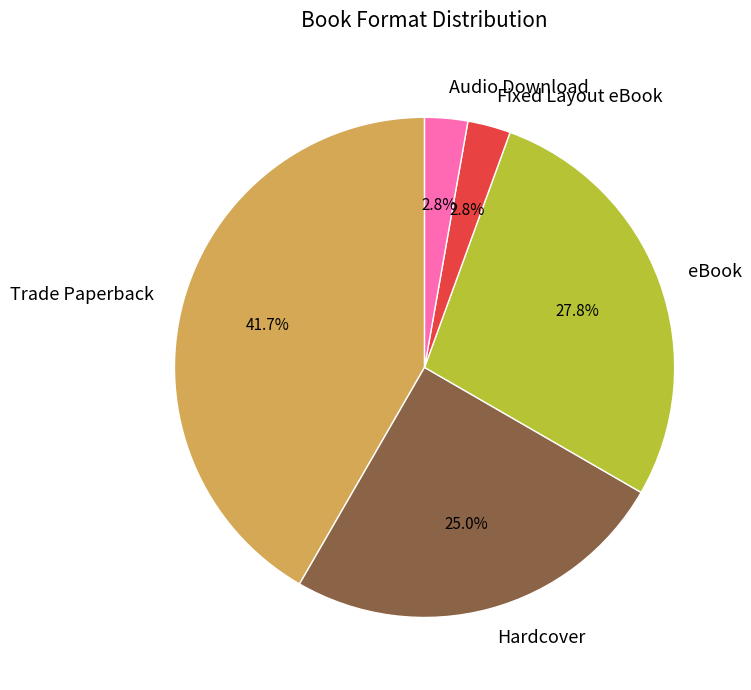

Is Trade Paperback the majority of the pie?

No